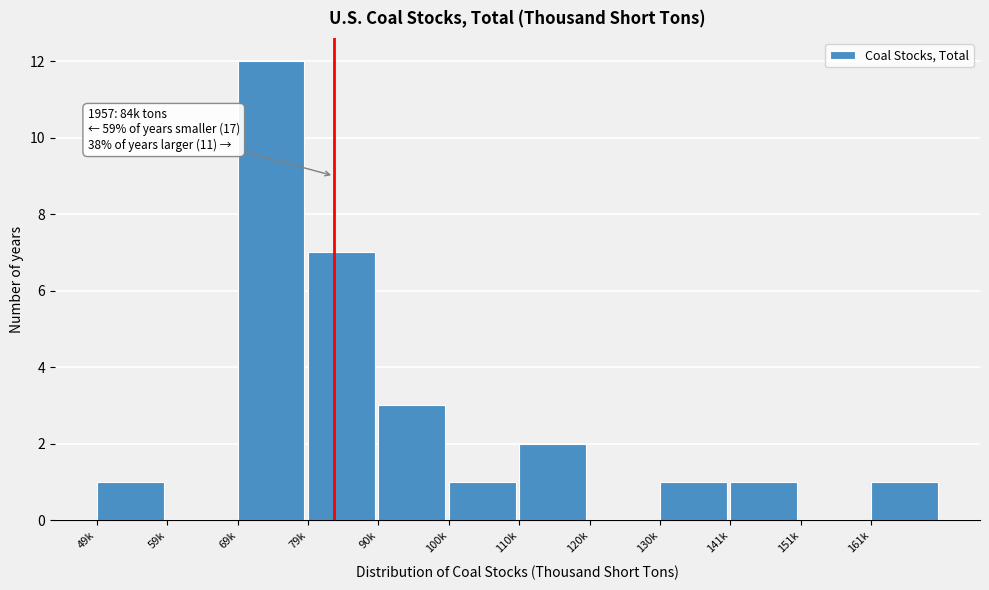

Reading left to right, what are all the values shown in this chart?

49k=1	59k=0	69k=12	79k=7	90k=3	100k=1	110k=2	120k=0	130k=1	141k=1	151k=0	161k=1